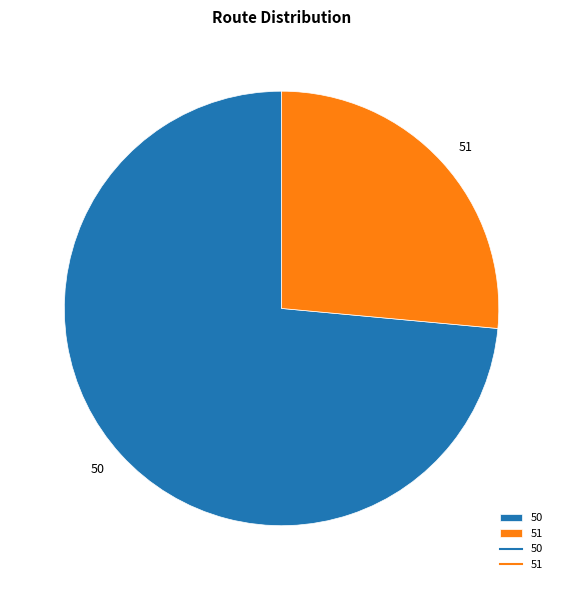

Do 51 and 50 together represent more than half of the pie?

Yes